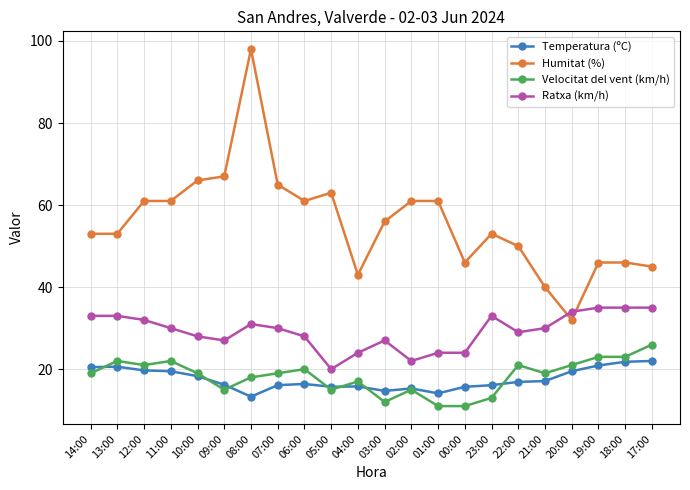

What is the label of the 6th point from the left?

09:00